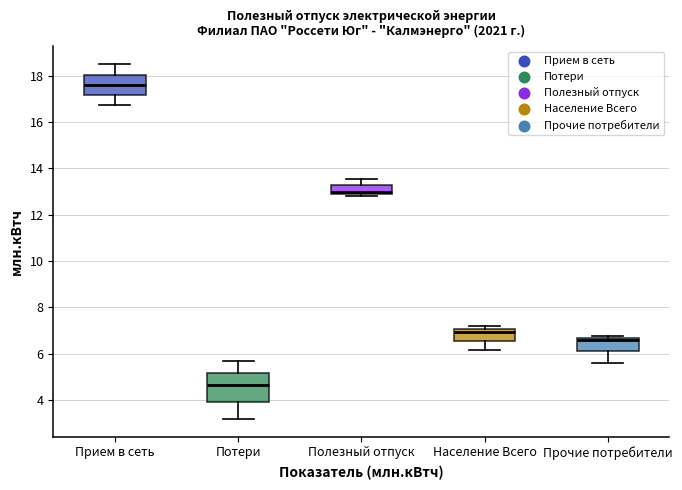

Which box has the lowest median line?

Потери